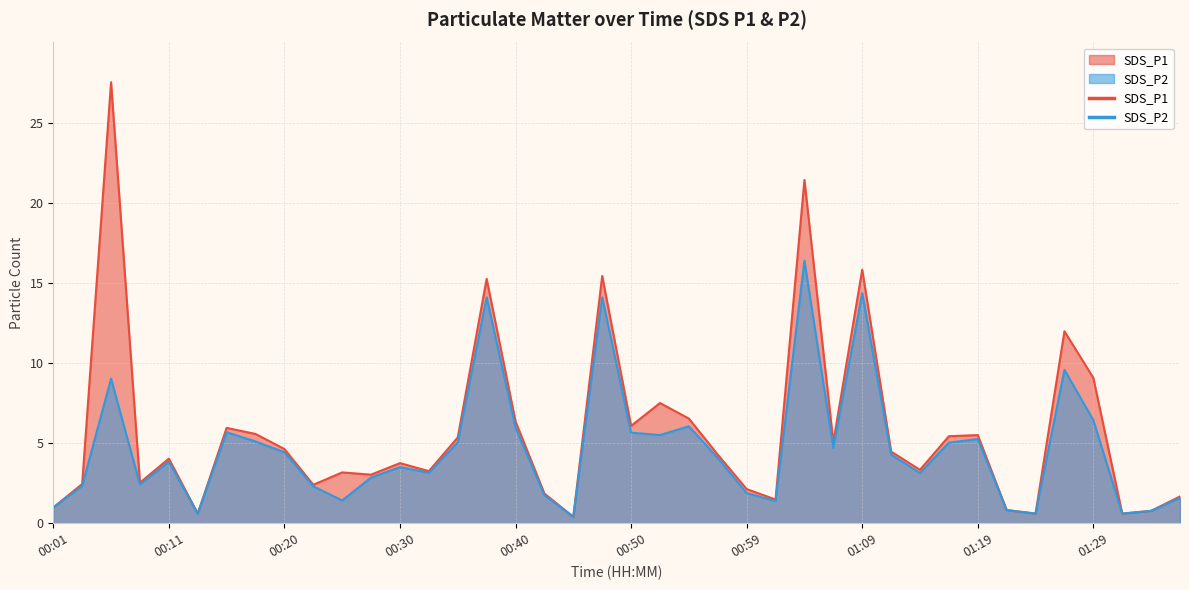

Reading left to right, list all the values displayed in this chart.

SDS_P1: 1.0	2.5	27.5	2.5	4.0	0.6	6.0	5.6	4.6	2.4	3.2	3.0	3.8	3.2	5.3	15.2	6.3	1.9	0.4	15.4	6.1	7.5	6.5	4.3	2.1	1.5	21.4	5.0	15.8	4.5	3.3	5.4	5.5	0.8	0.6	12.0	9.1	0.6	0.8	1.7
SDS_P2: 1.0	2.3	9.0	2.4	3.8	0.6	5.7	5.1	4.4	2.3	1.4	2.9	3.5	3.1	5.0	14.1	6.0	1.8	0.4	14.1	5.7	5.5	6.0	4.1	1.9	1.4	16.4	4.7	14.3	4.3	3.1	5.0	5.2	0.8	0.6	9.6	6.4	0.6	0.8	1.6